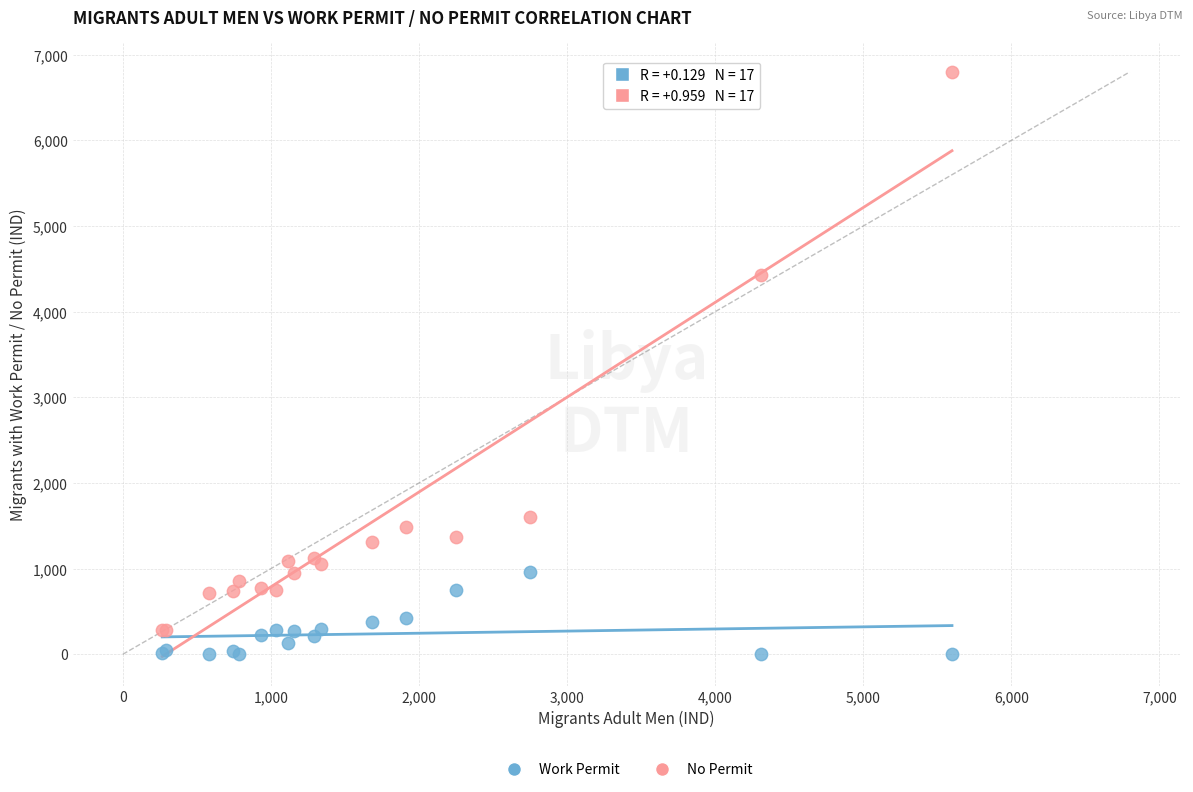

Which series has the widest spread of Y values?

No Permit